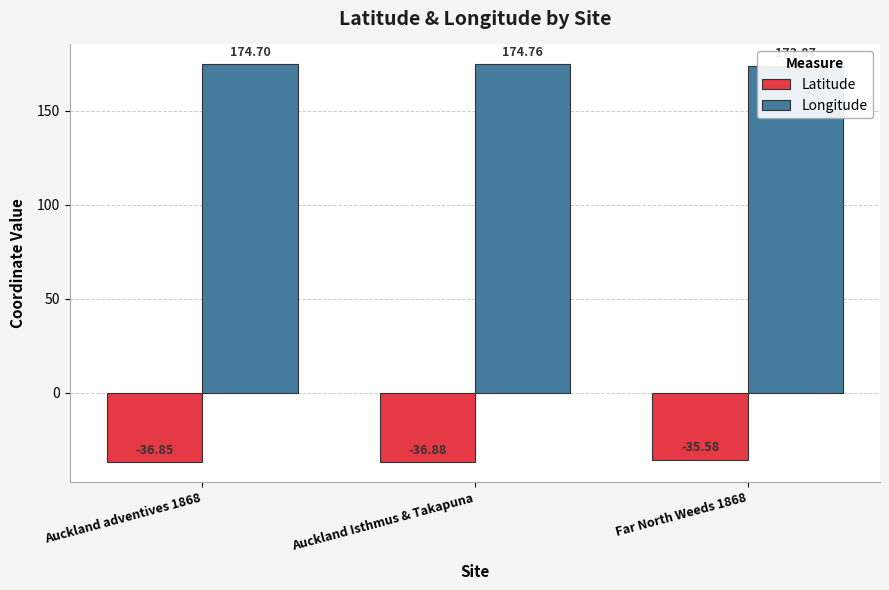

List the labels in order of Longitude value, smallest first.

Far North Weeds 1868, Auckland adventives 1868, Auckland Isthmus & Takapuna